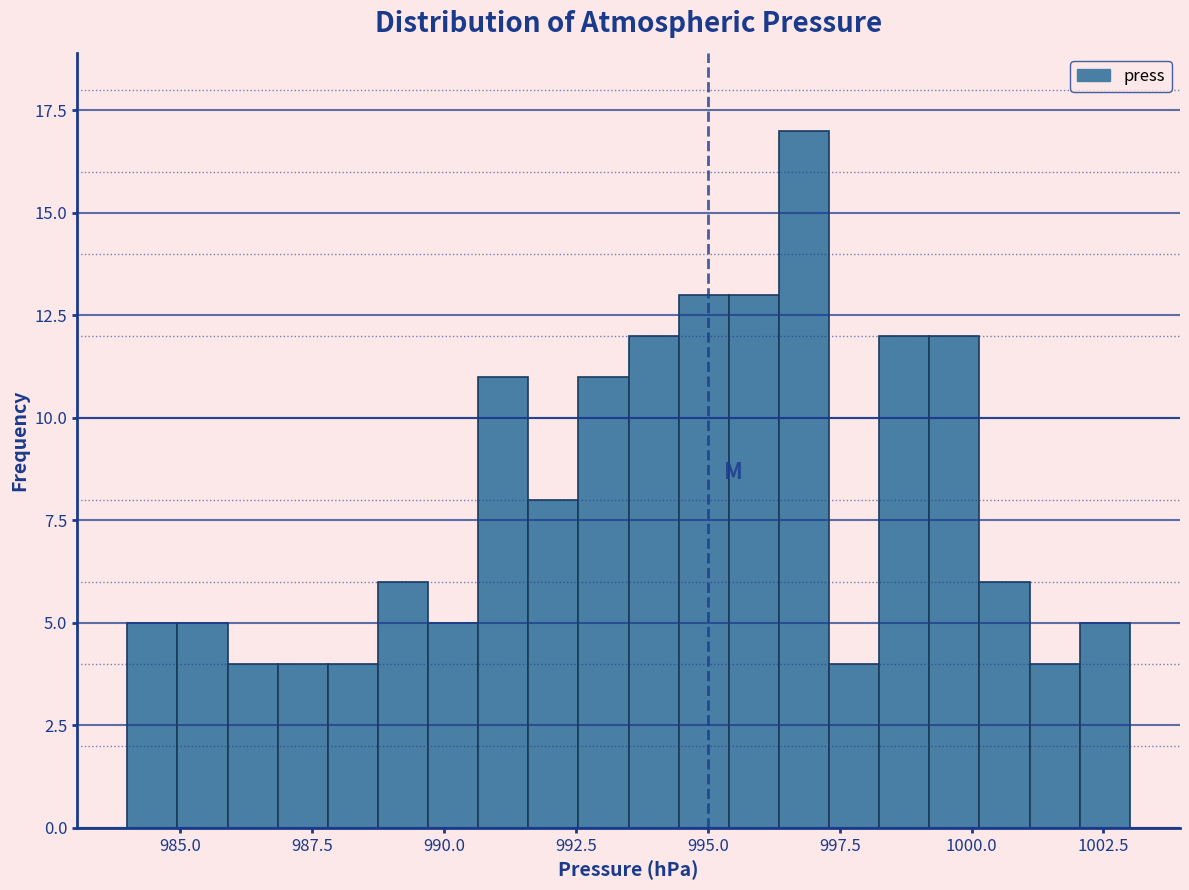

Read against the x-axis, roughly where is the centre of the tallest bar?

997.0